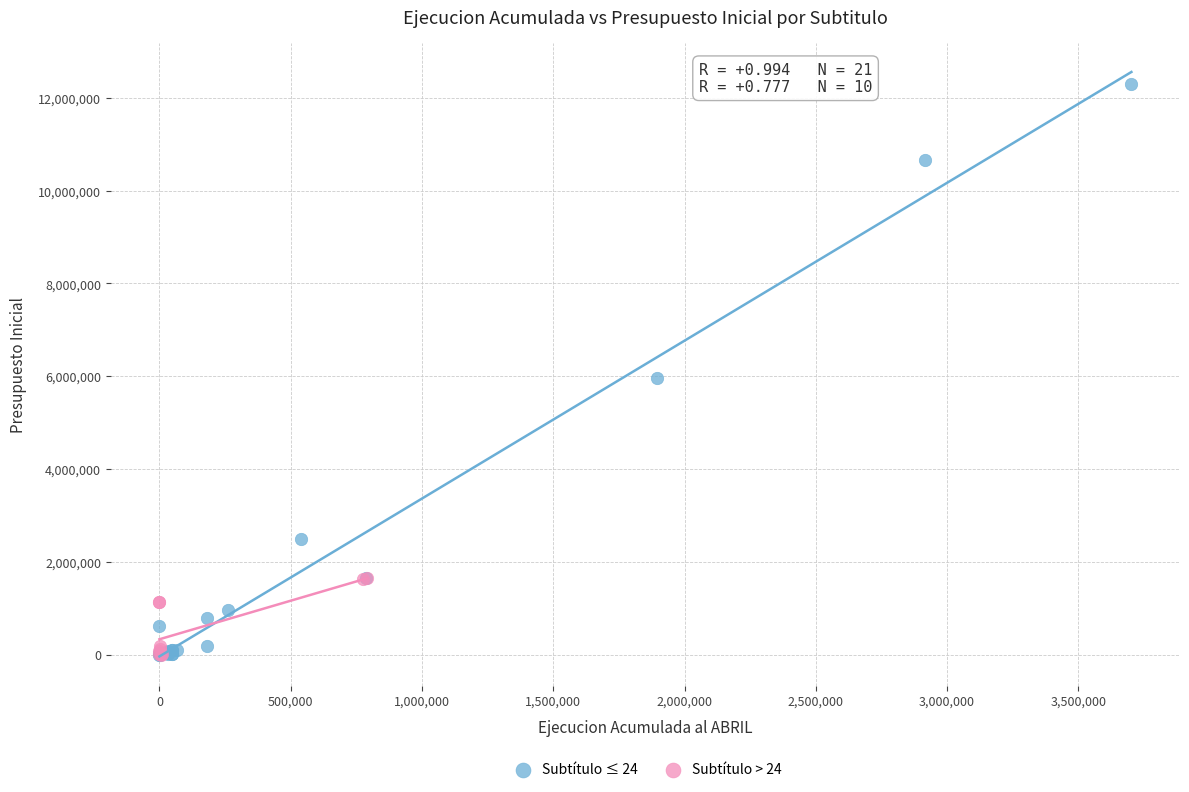

Which series has the largest Y range (max minus min)?

Subtítulo ≤ 24